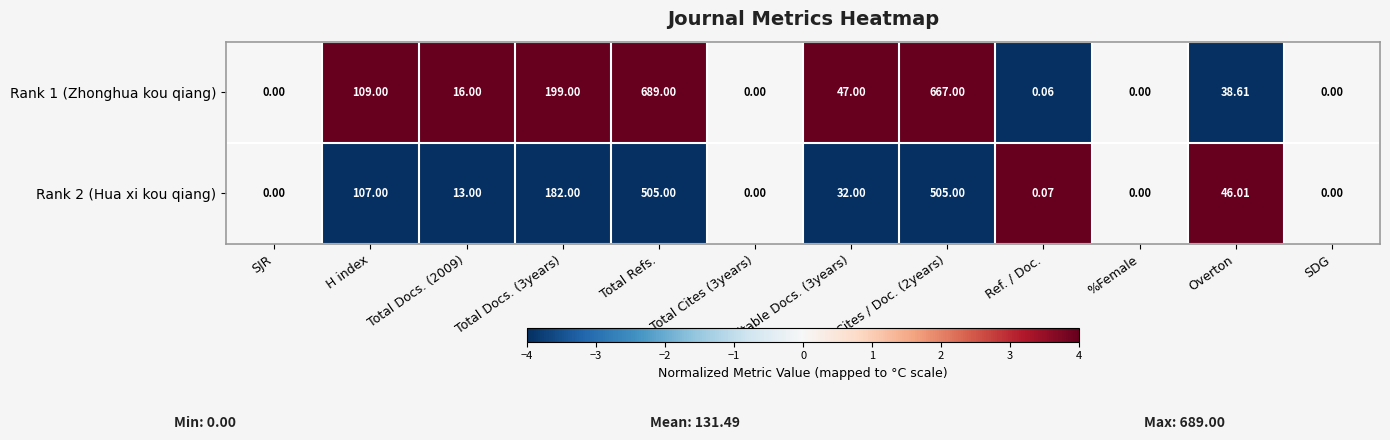

At which category is the sum across all series the highest?

Total Refs.